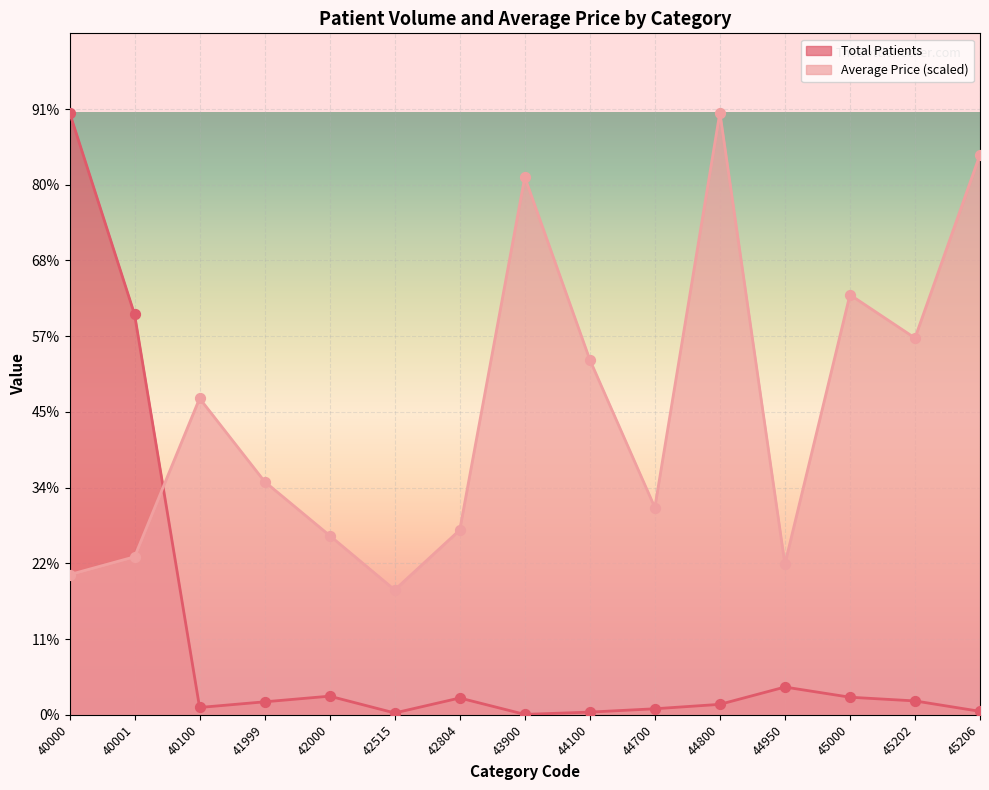

Which series has the largest total across all categories?

Average Price (scaled)